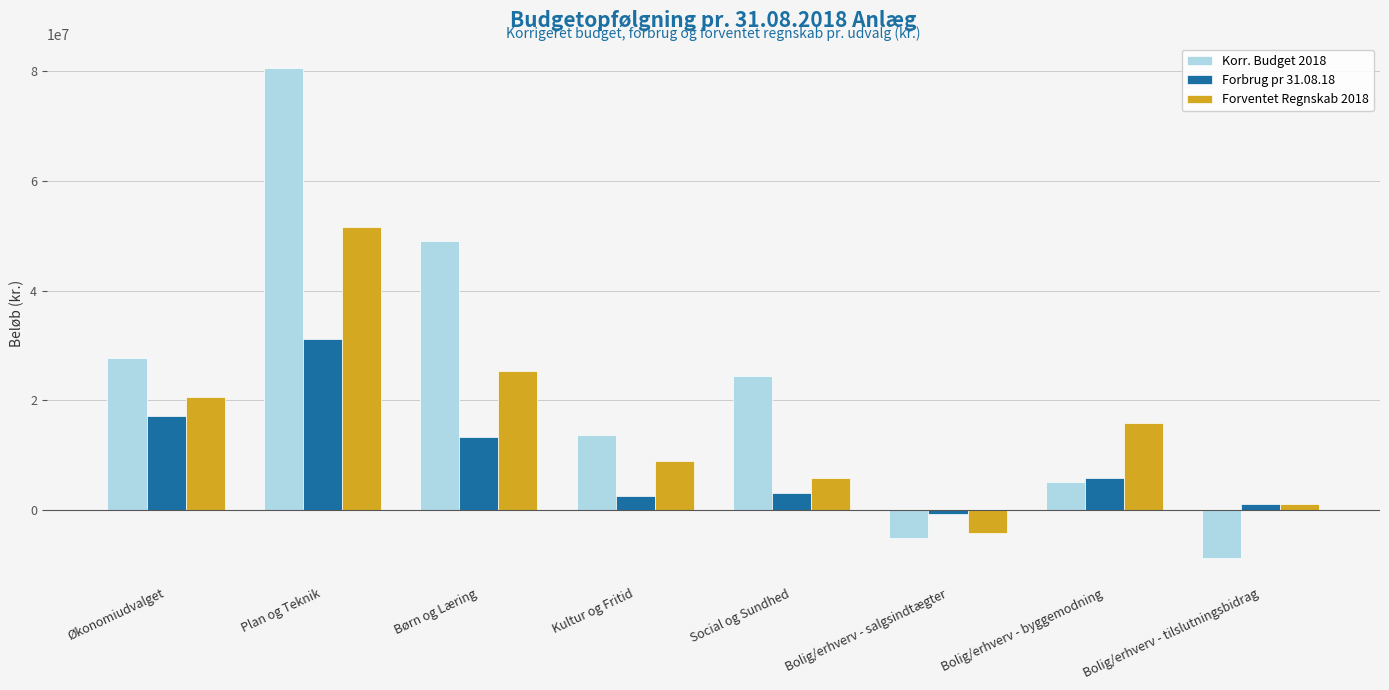

Rank the categories by Forventet Regnskab 2018 value from highest to lowest.

Plan og Teknik, Børn og Læring, Økonomiudvalget, Bolig/erhverv - byggemodning, Kultur og Fritid, Social og Sundhed, Bolig/erhverv - tilslutningsbidrag, Bolig/erhverv - salgsindtægter